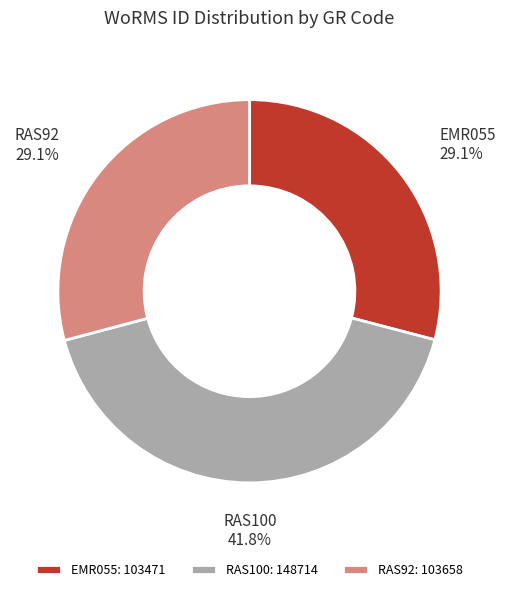

Does any single category account for the majority?

No